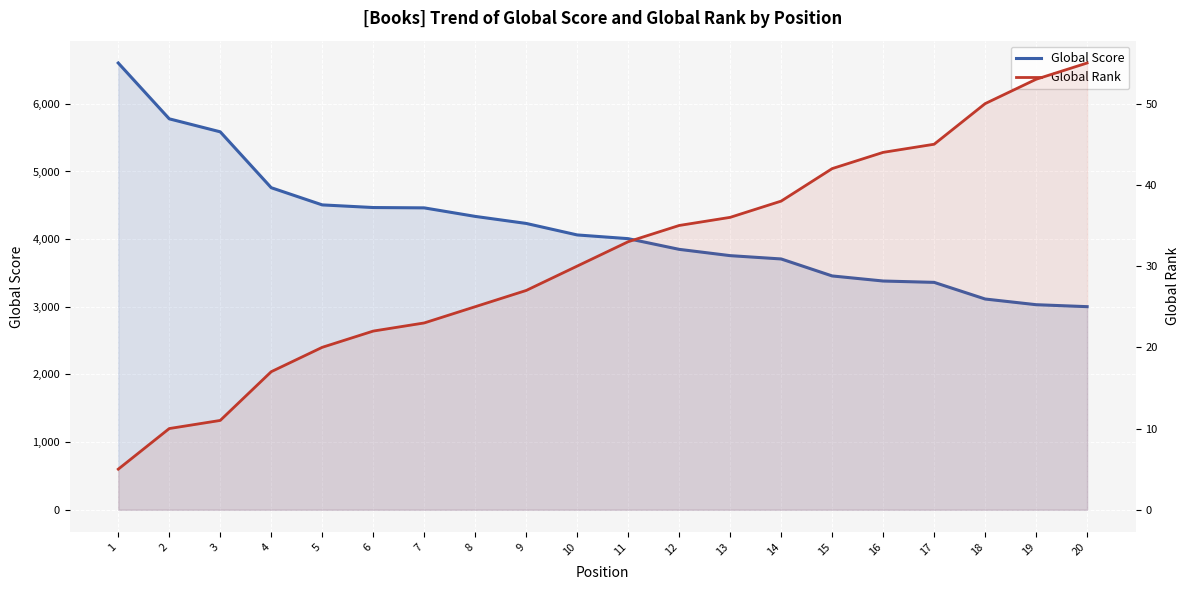

List the series in order of their peak value, highest first.

Global Score, Global Rank